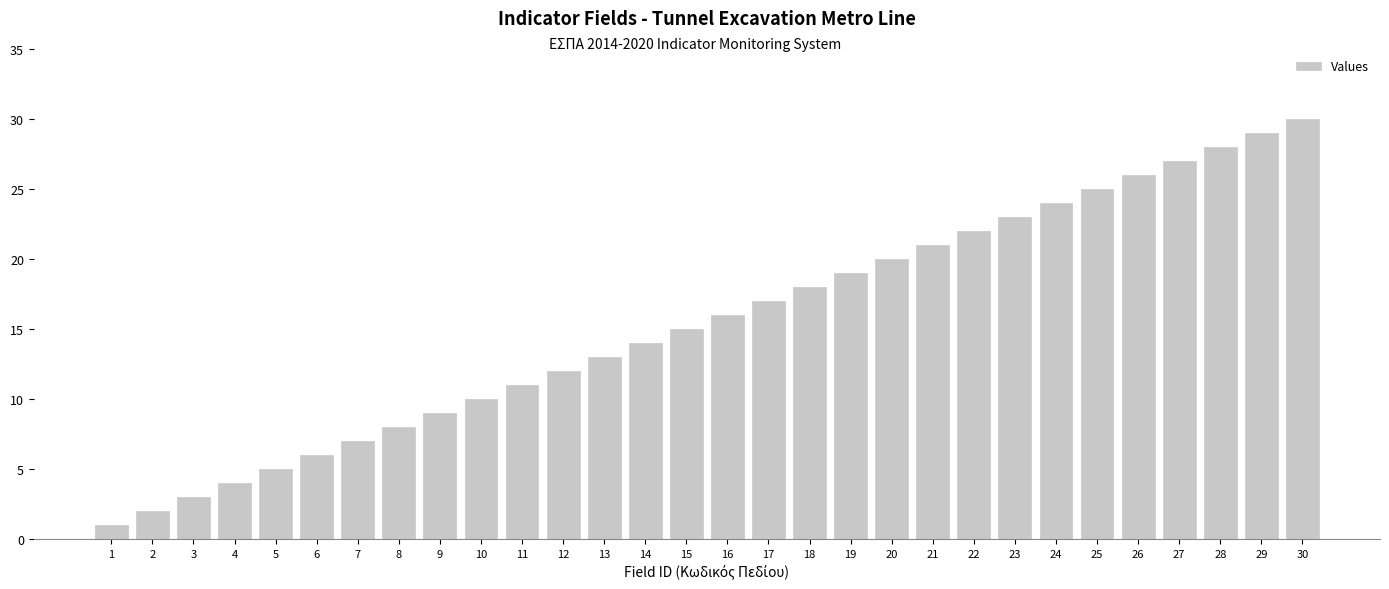

Is it true that the value at 4 is 7?

False